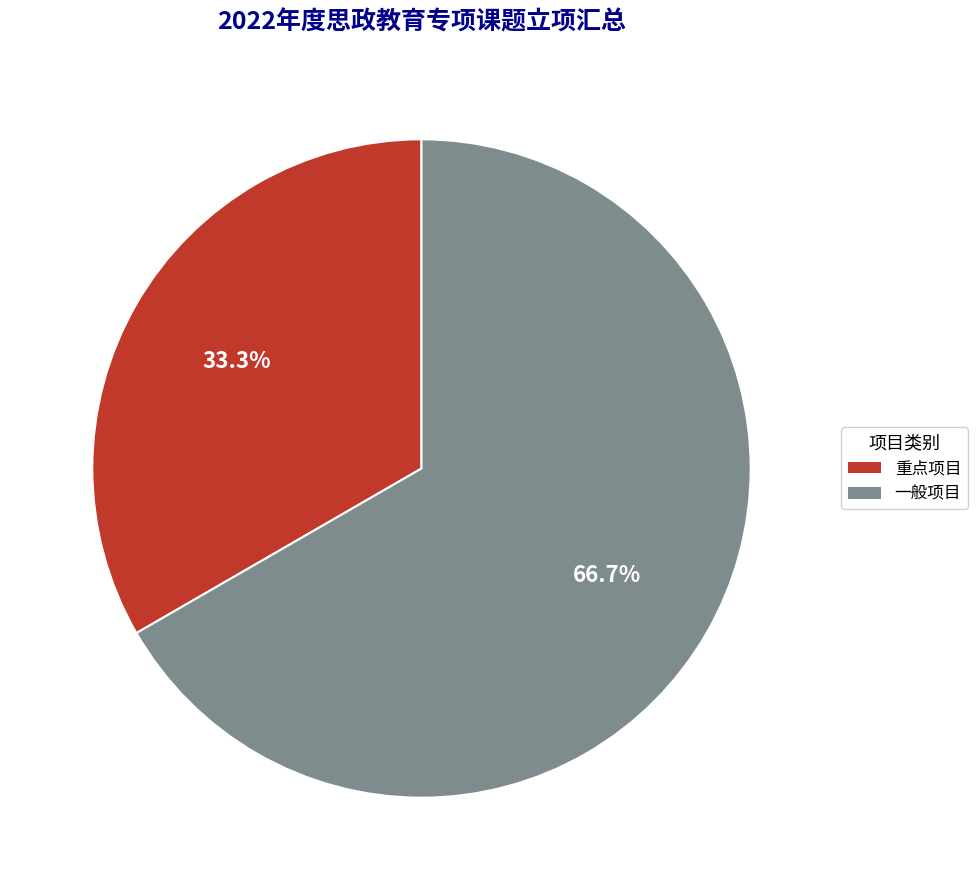

To the nearest percent, what is the average slice percentage?

50%